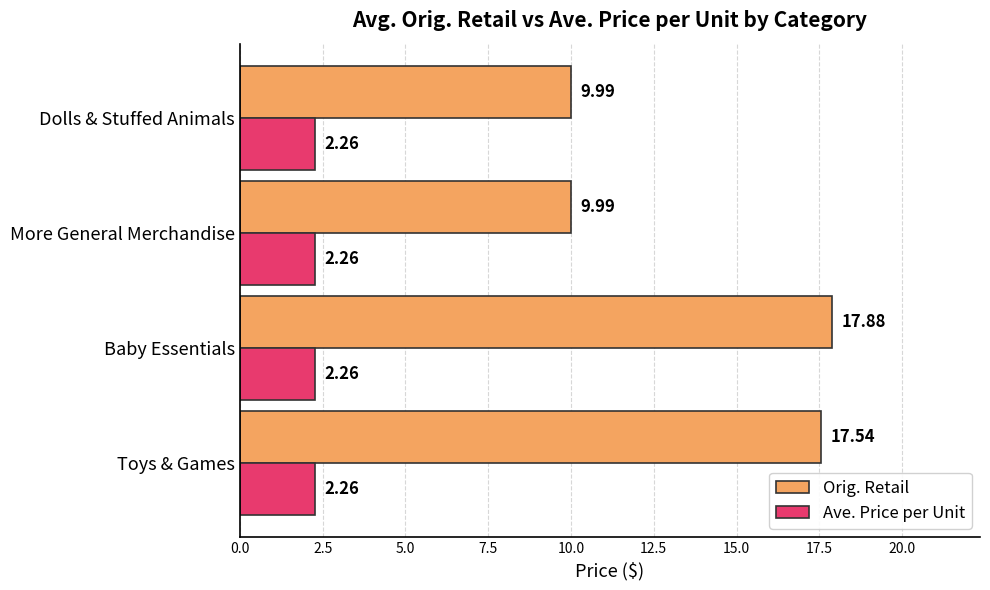

Which category has the highest value across all series?

Baby Essentials